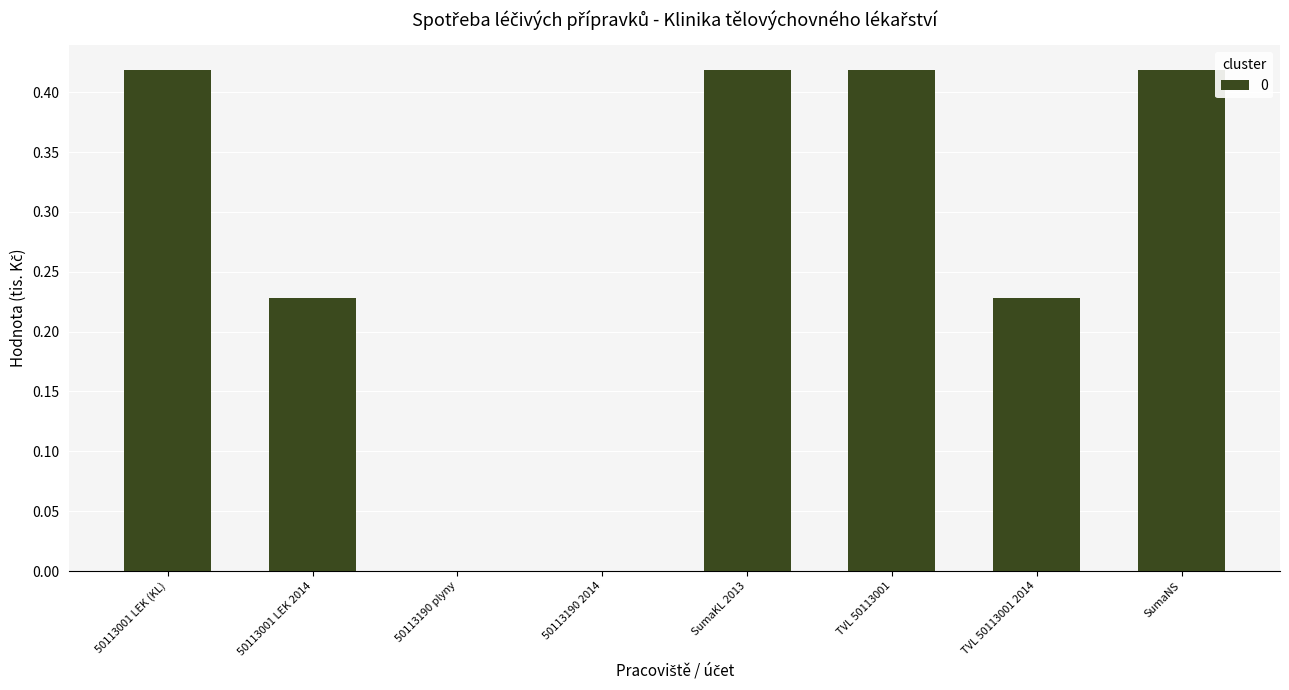

Is it true that the value at 50113001 LEK 2014 is 0.3?

False